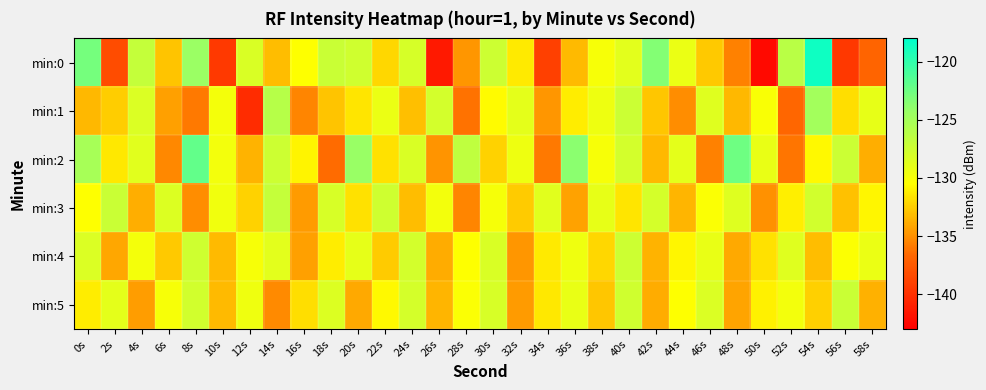

Which category has the lowest value across all series?

50s